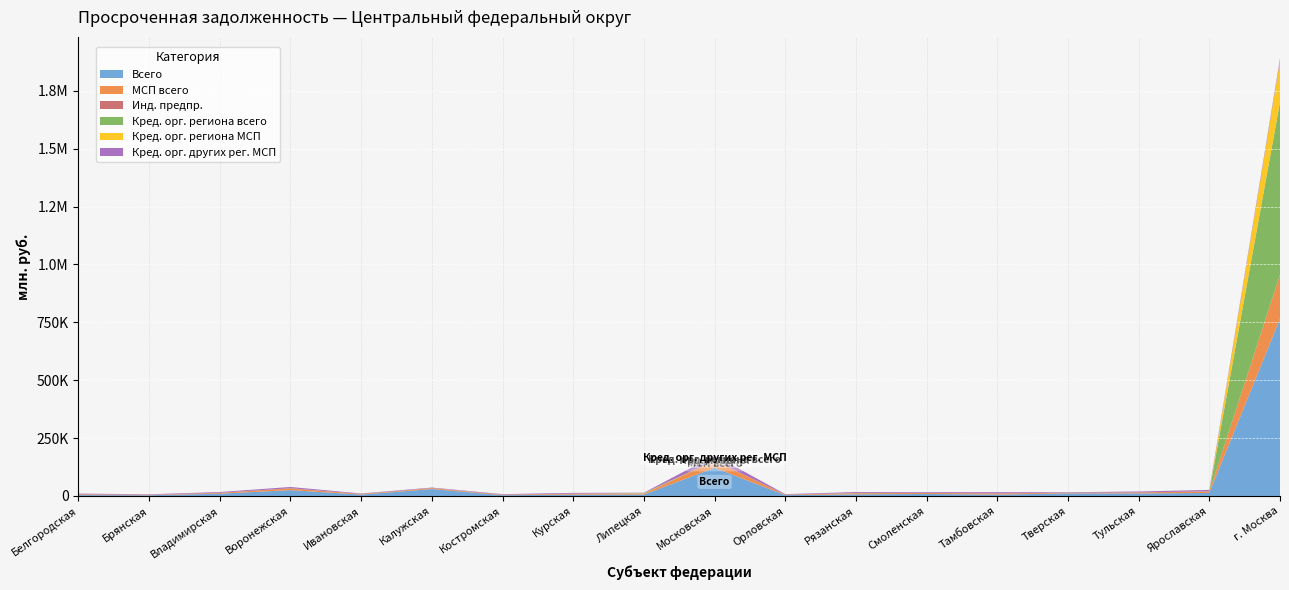

Reading left to right, transcribe all the data shown in this chart.

Всего: Белгородская=3891	Брянская=3181	Владимирская=9781	Воронежская=25033	Ивановская=5824	Калужская=29880	Костромская=3187	Курская=5875	Липецкая=5830	Московская=121650	Орловская=3668	Рязанская=6922	Смоленская=8747	Тамбовская=5706	Тверская=11195	Тульская=10819	Ярославская=13034	г. Москва=765472
МСП всего: Белгородская=3121	Брянская=1955	Владимирская=3490	Воронежская=7892	Ивановская=2548	Калужская=3612	Костромская=2289	Курская=3476	Липецкая=3196	Московская=30241	Орловская=2087	Рязанская=4565	Смоленская=3964	Тамбовская=5205	Тверская=2378	Тульская=4261	Ярославская=6437	г. Москва=189408
Инд. предпр.: Белгородская=254	Брянская=208	Владимирская=328	Воронежская=511	Ивановская=141	Калужская=310	Костромская=321	Курская=386	Липецкая=165	Московская=1239	Орловская=193	Рязанская=404	Смоленская=300	Тамбовская=113	Тверская=175	Тульская=198	Ярославская=287	г. Москва=611
Кред. орг. региона всего: Белгородская=100	Брянская=0	Владимирская=48	Воронежская=0	Ивановская=71	Калужская=263	Костромская=71	Курская=201	Липецкая=1688	Московская=23	Орловская=0	Рязанская=642	Смоленская=0	Тамбовская=55	Тверская=46	Тульская=38	Ярославская=158	г. Москва=744738
Кред. орг. региона МСП: Белгородская=100	Брянская=0	Владимирская=41	Воронежская=0	Ивановская=71	Калужская=155	Костромская=70	Курская=67	Липецкая=1396	Московская=15	Орловская=0	Рязанская=462	Смоленская=0	Тамбовская=51	Тверская=46	Тульская=0	Ярославская=158	г. Москва=178701
Кред. орг. других рег. МСП: Белгородская=2803	Брянская=1871	Владимирская=3298	Воронежская=5384	Ивановская=1927	Калужская=2137	Костромская=1968	Курская=3299	Липецкая=1794	Московская=22111	Орловская=1972	Рязанская=3830	Смоленская=3250	Тамбовская=5141	Тверская=2236	Тульская=4005	Ярославская=5991	г. Москва=9145